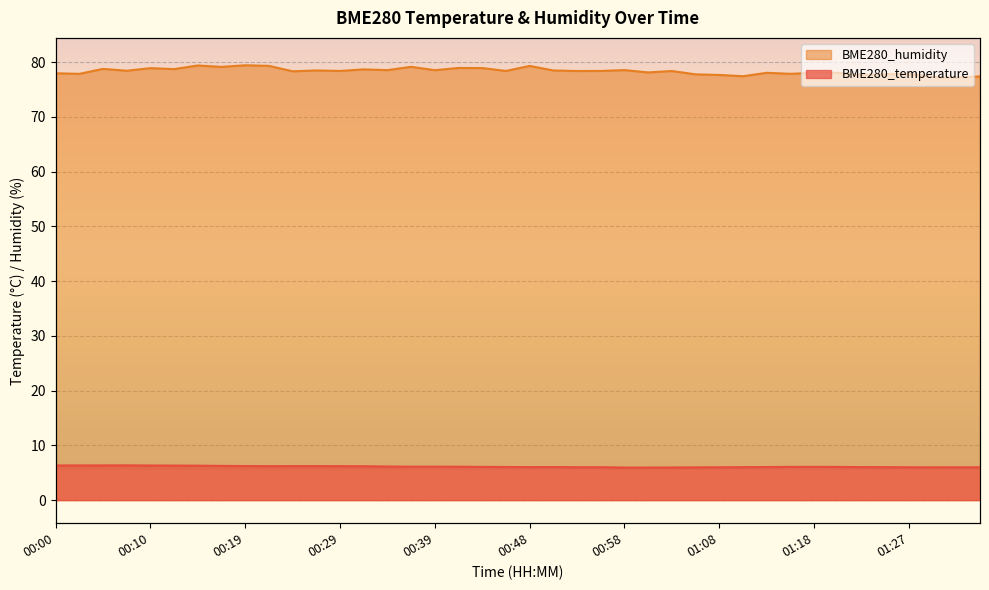

Reading left to right, extract all data points from this chart.

BME280_temperature: 6.3	6.3	6.3	6.3	6.3	6.3	6.3	6.2	6.2	6.2	6.2	6.2	6.2	6.2	6.1	6.1	6.1	6.1	6.1	6.0	6.0	6.0	6.0	6.0	6.0	6.0	6.0	6.0	6.0	6.0	6.0	6.1	6.1	6.1	6.0	6.0	6.0	6.0	6.0	6.0
BME280_humidity: 78.0	77.9	78.8	78.4	78.9	78.7	79.4	79.1	79.4	79.3	78.3	78.5	78.4	78.7	78.5	79.2	78.5	78.9	78.9	78.4	79.3	78.5	78.4	78.4	78.5	78.1	78.4	77.8	77.7	77.4	78.0	77.9	78.0	78.0	77.7	77.8	77.9	77.3	77.2	77.4